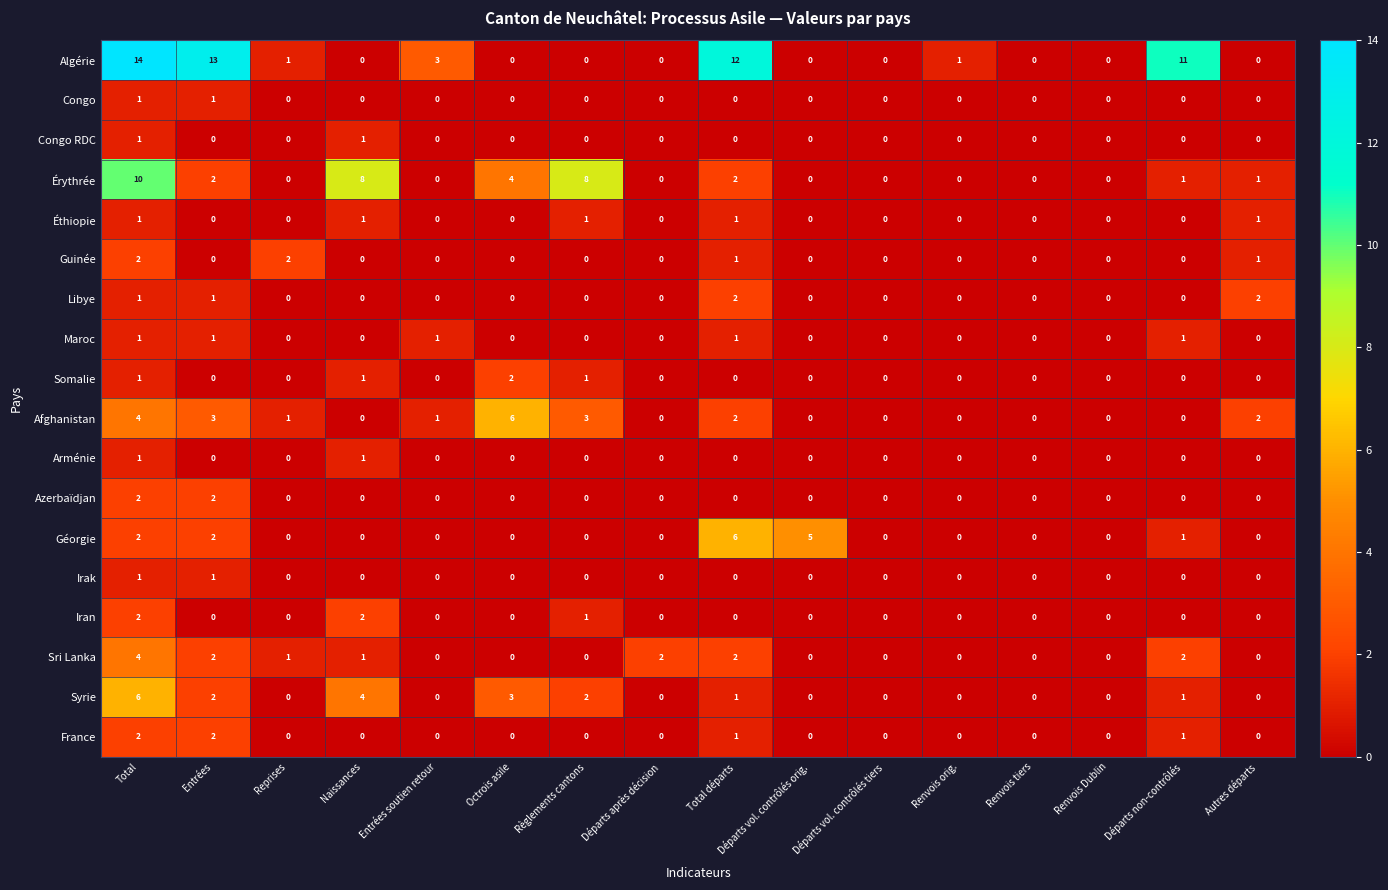

The value of Azerbaïdjan at Reprises is -1. True or false?

False